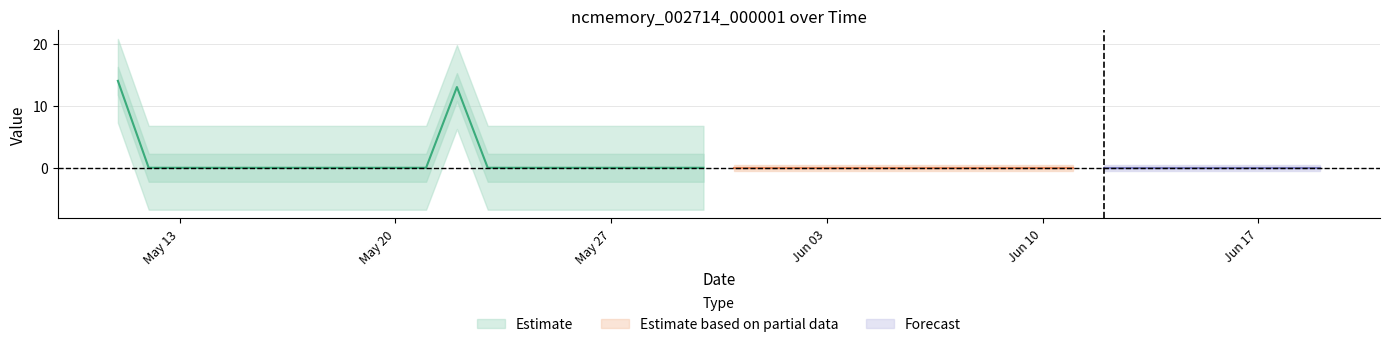

Where is the data nearest to the value 7?

2019-05-22